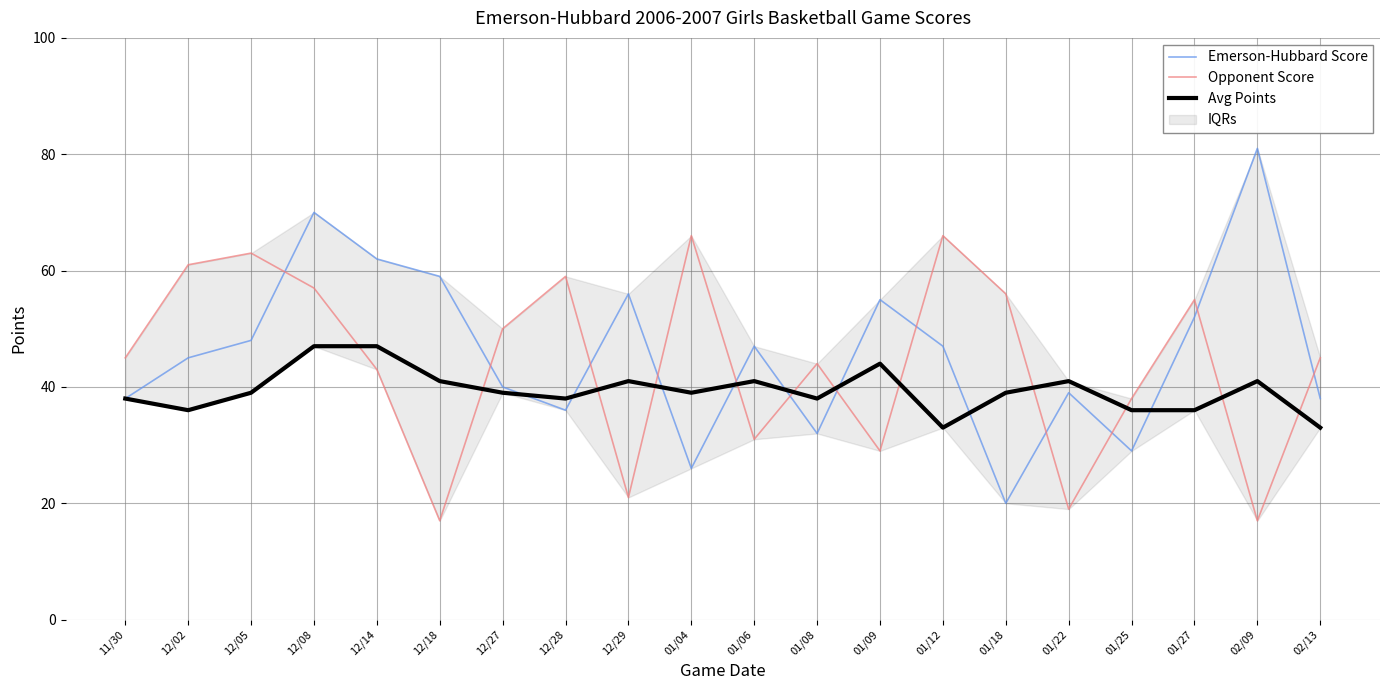

How many lines are shown in the chart?

3